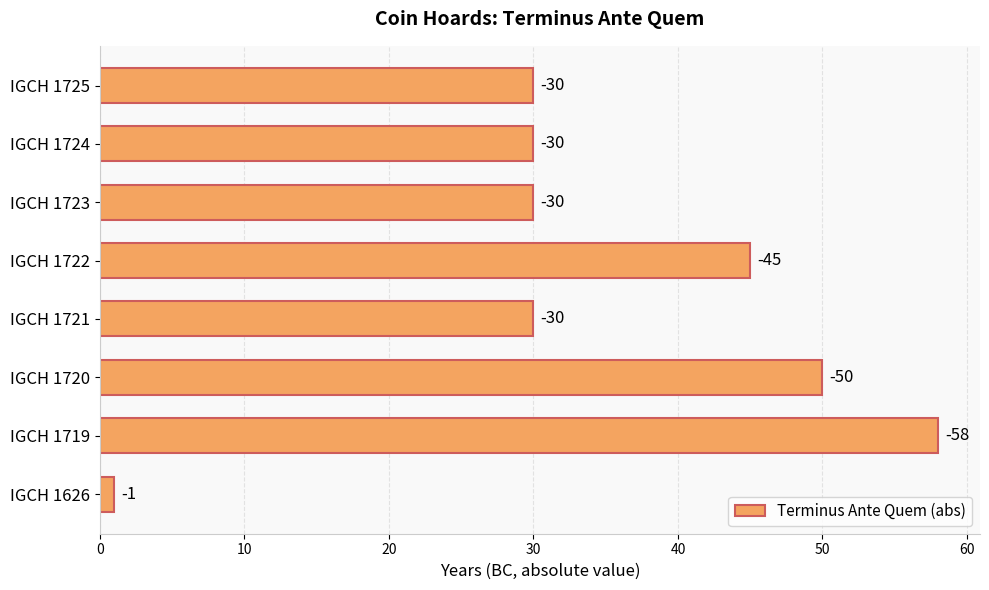

How many bars are there in total?

8